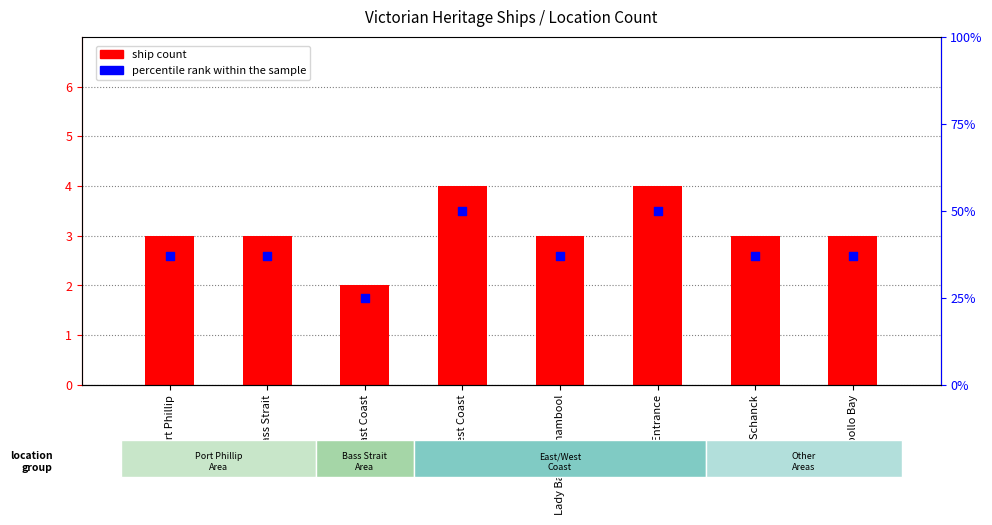

Which series has the largest total across all categories?

percentile rank within the sample